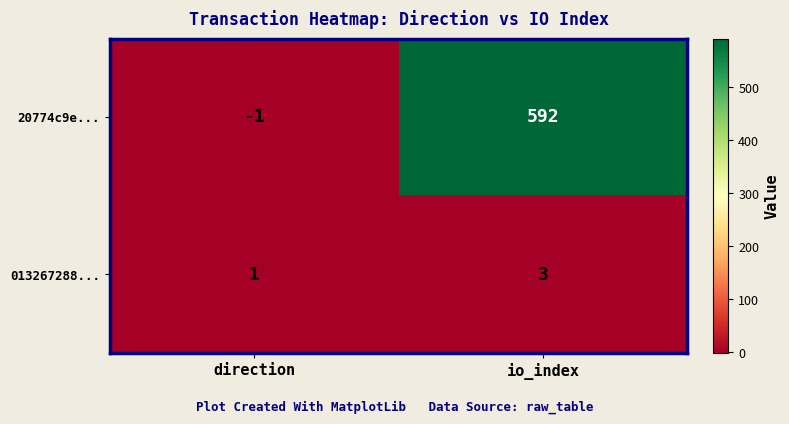

What is the sum of the 013267288... values at direction and io_index?

4